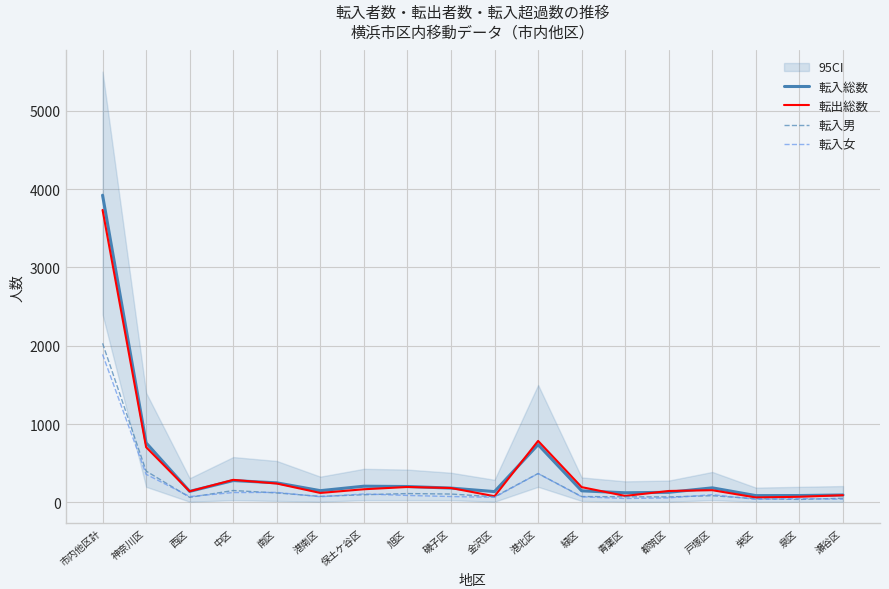

Rank the categories by 転入総数 value from lowest to highest.

栄区, 泉区, 瀬谷区, 青葉区, 都筑区, 金沢区, 西区, 緑区, 港南区, 磯子区, 戸塚区, 旭区, 保土ケ谷区, 南区, 中区, 港北区, 神奈川区, 市内他区計